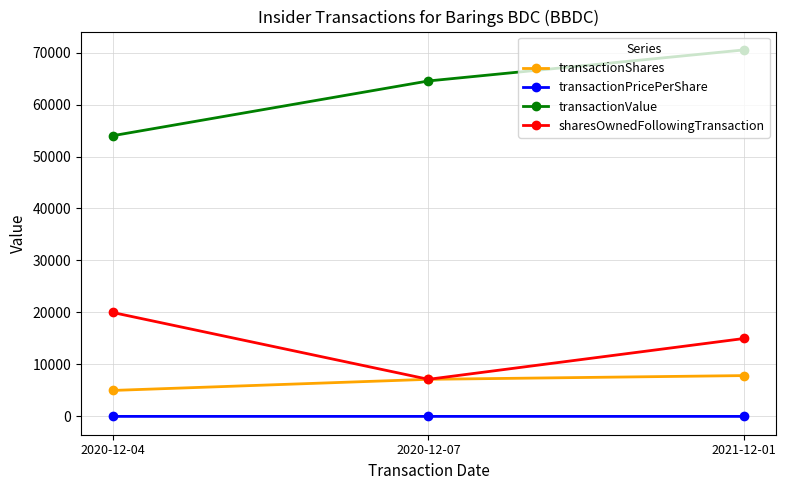

The value of transactionShares at 2021-12-01 is 7859.0. True or false?

True